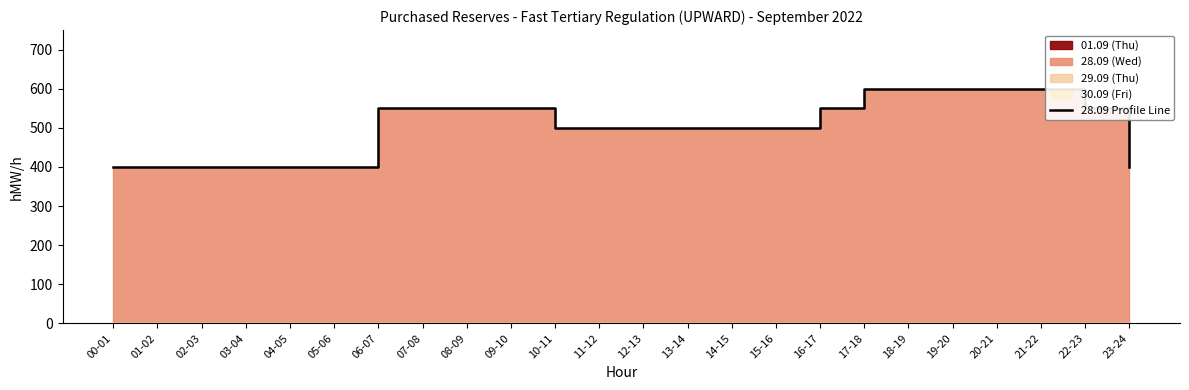

What is the change in value from 09-10 to 23-24?

-150